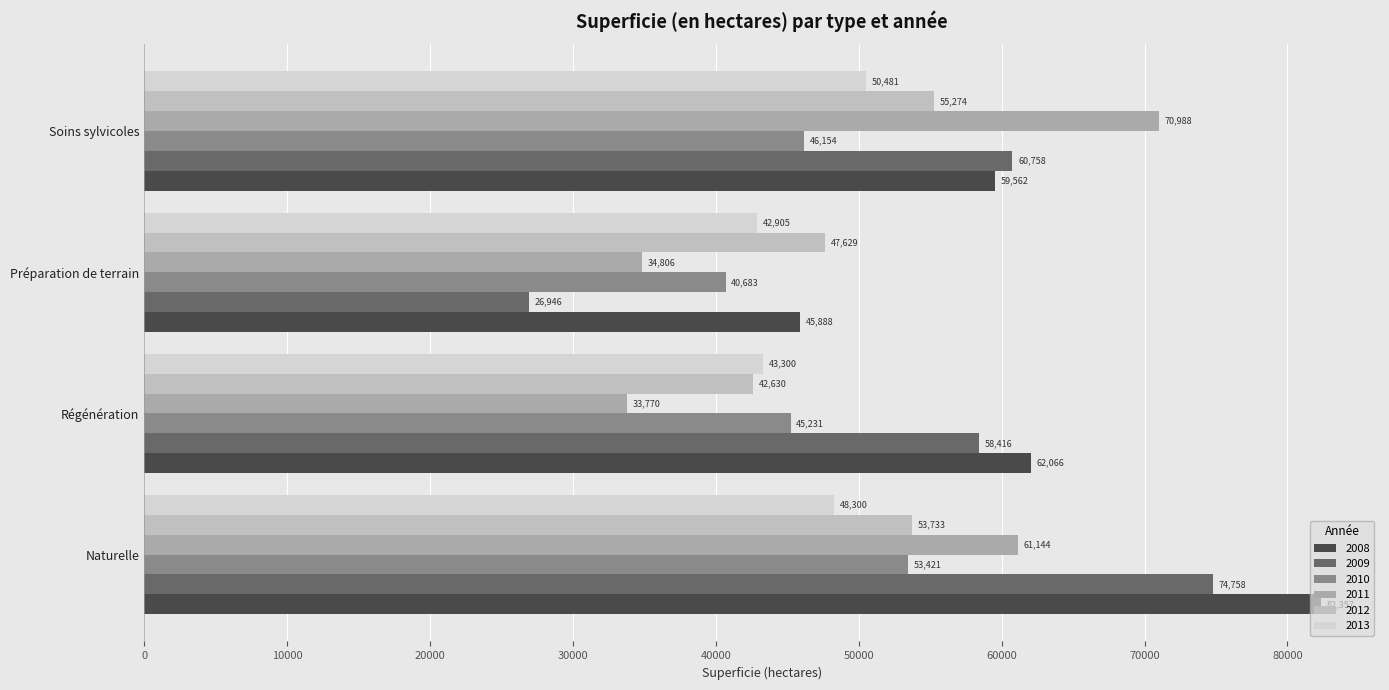

Is the value of 2013 at Naturelle greater than the value of 2009 at Régénération?

No